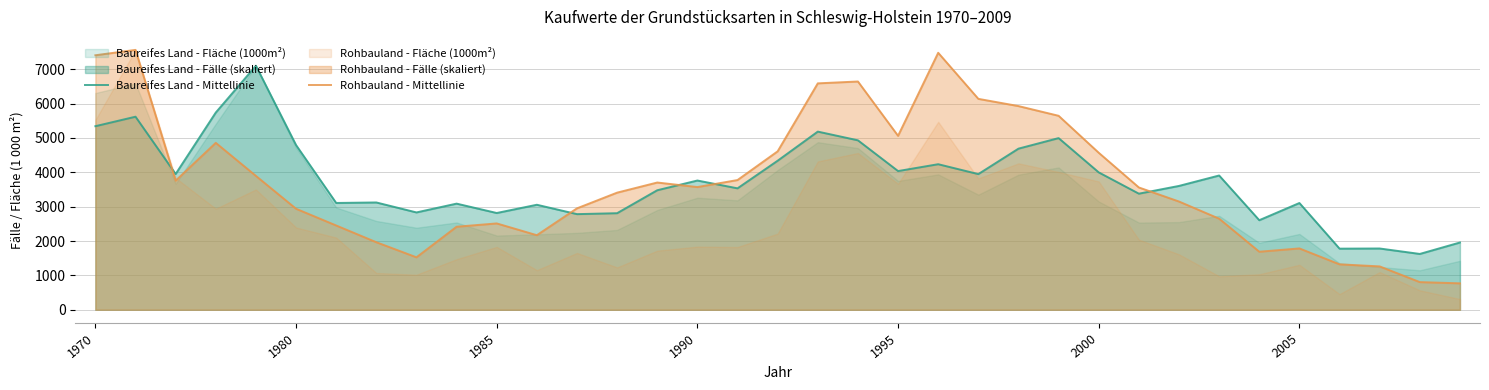

Rank the series by their maximum value, from lowest to highest.

Baureifes Land - Mittellinie, Rohbauland - Mittellinie